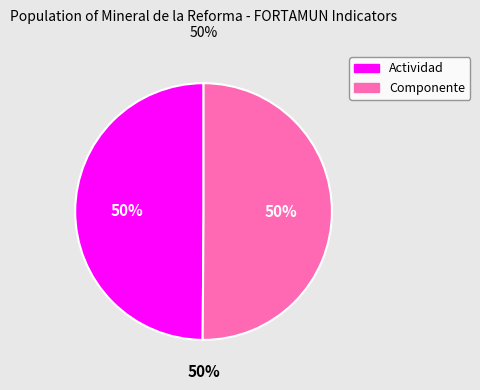

Which slice is the smallest?

Actividad